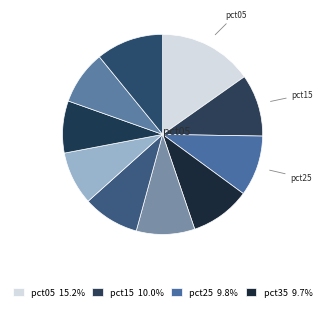

Rank the categories by value from lowest to highest.

pct75, pct65, pct85, pct55, pct45, pct35, pct25, pct15, pct95, pct05